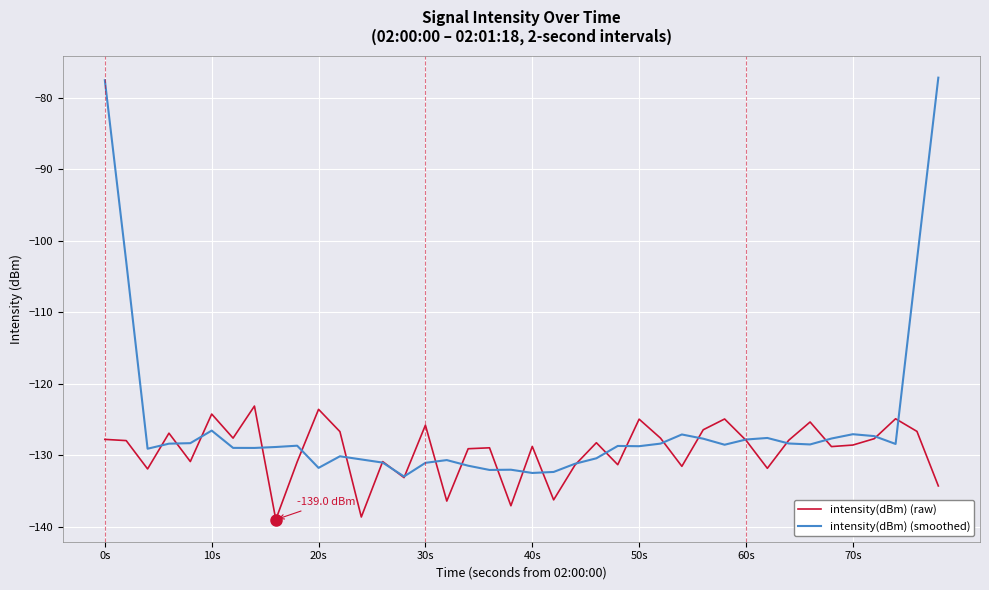

Rank the series by their average value, from highest to lowest.

intensity(dBm) (smoothed), intensity(dBm) (raw)